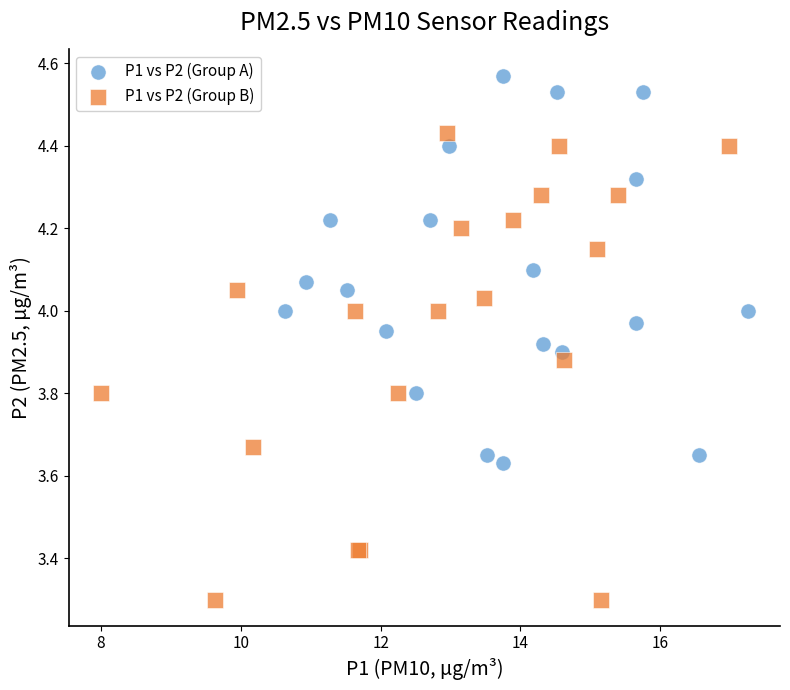

What are all the series names shown in the legend?

P1 vs P2 (Group A), P1 vs P2 (Group B)